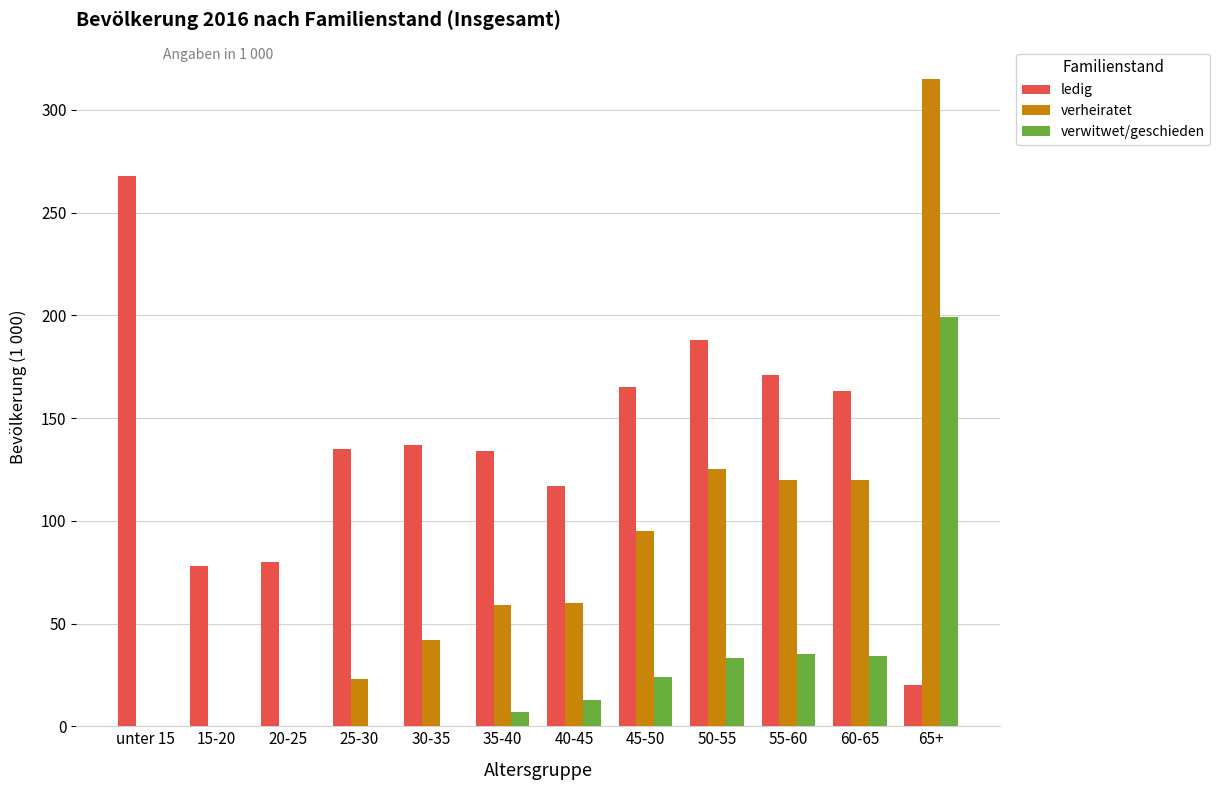

Which series has the largest total across all categories?

ledig